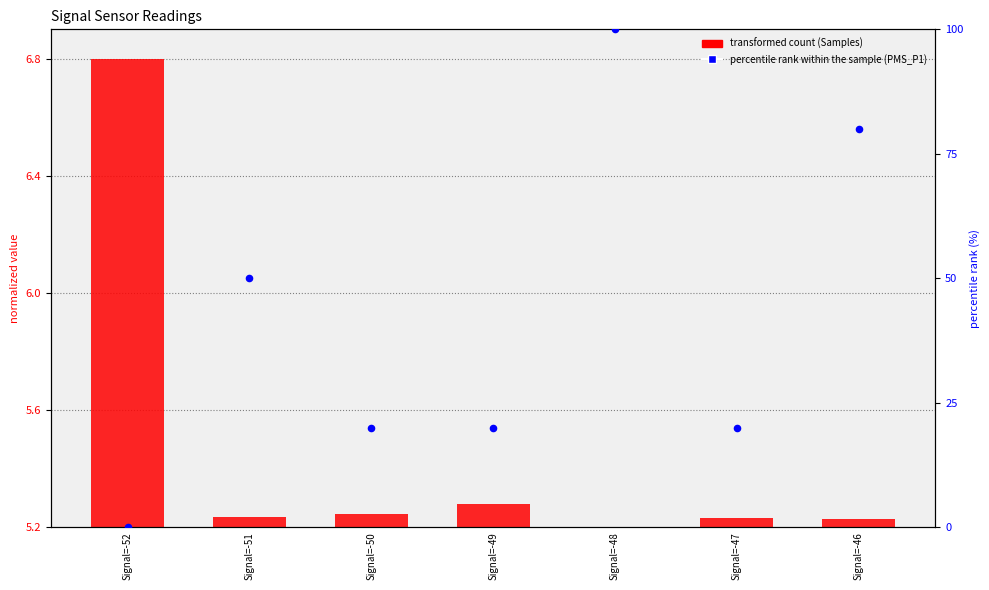

What is the total value across all series at Signal=-48?

105.2